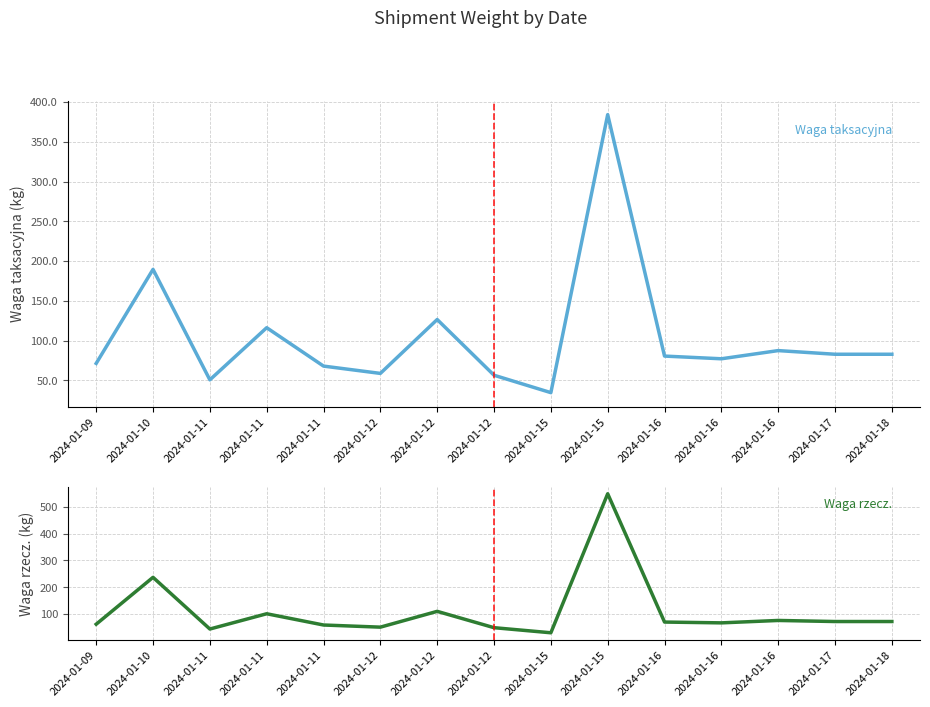

What is the value of the Waga rzecz. point at the 12th from the left?

70.0